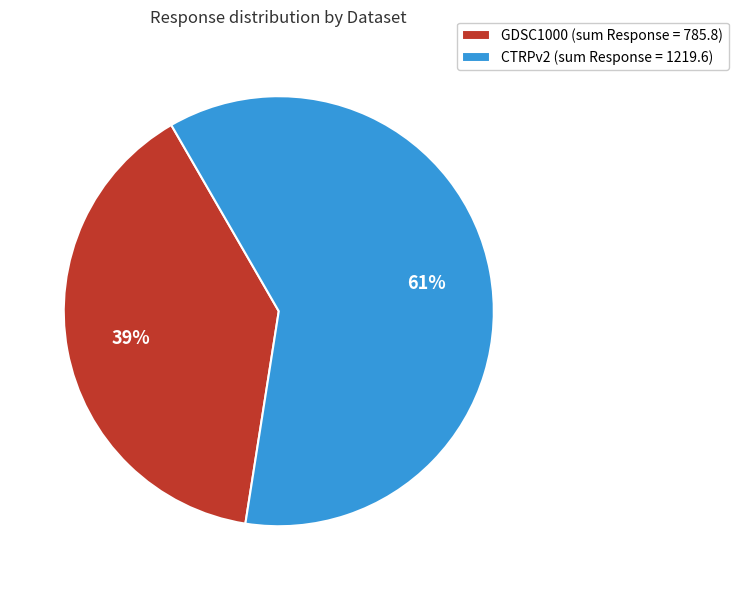

Rank the categories by value from highest to lowest.

CTRPv2 (sum Response = 1219.6), GDSC1000 (sum Response = 785.8)